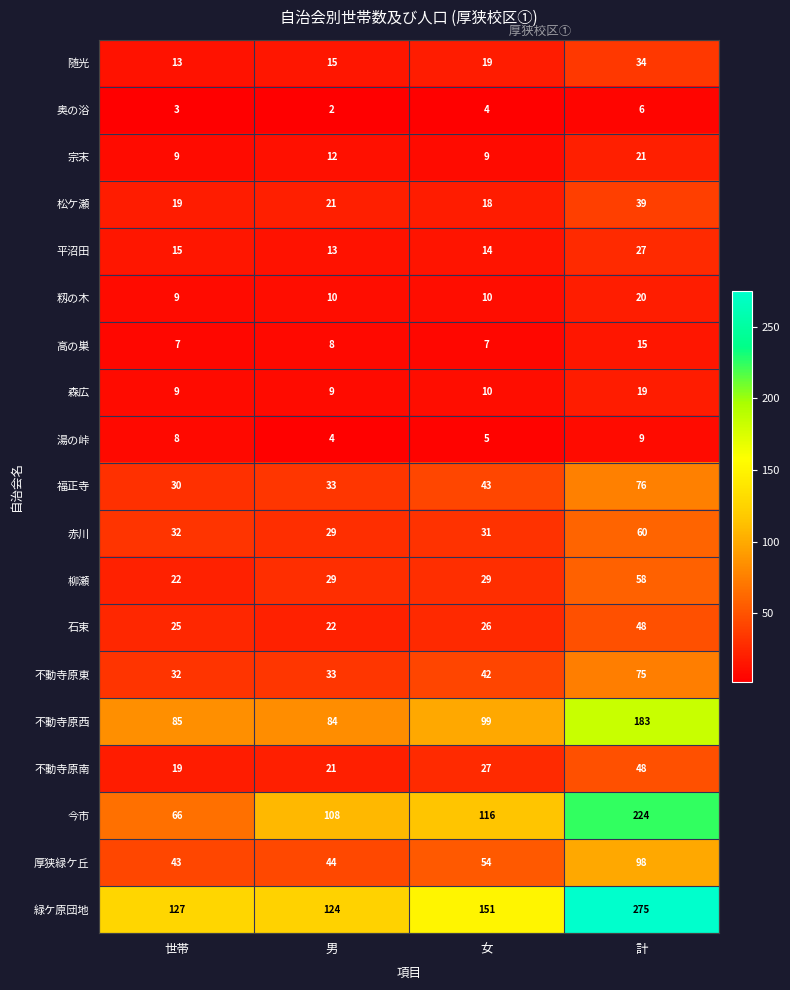

Which category has the lowest value across all series?

男